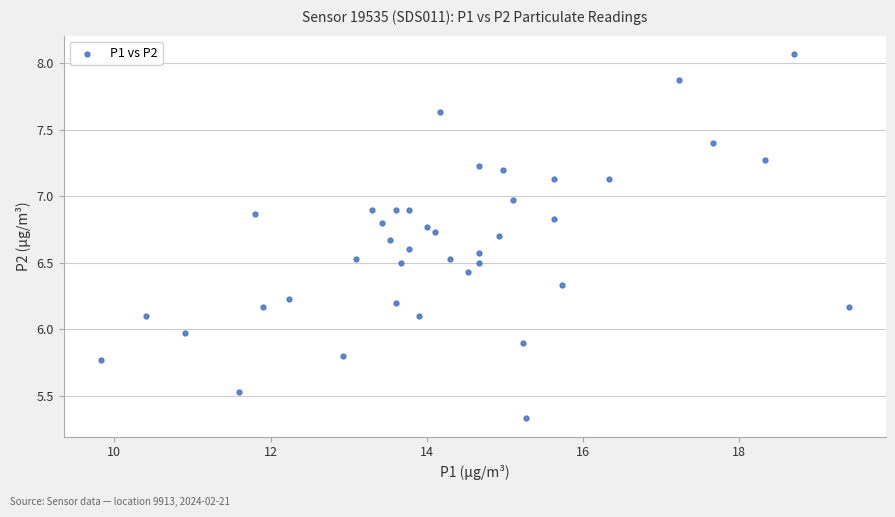

What is the range of X values (max minus min)?

9.6